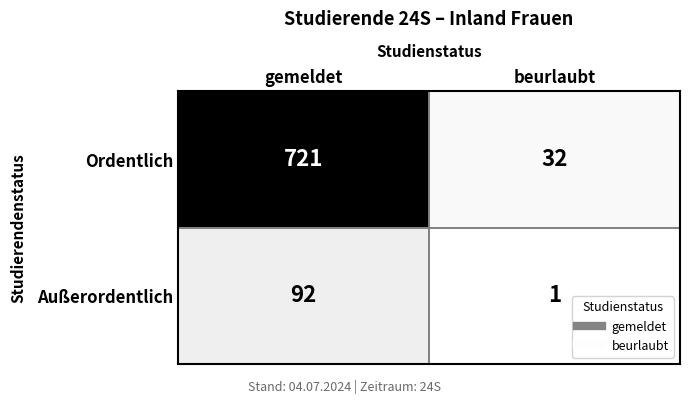

What is the greatest value displayed?

721